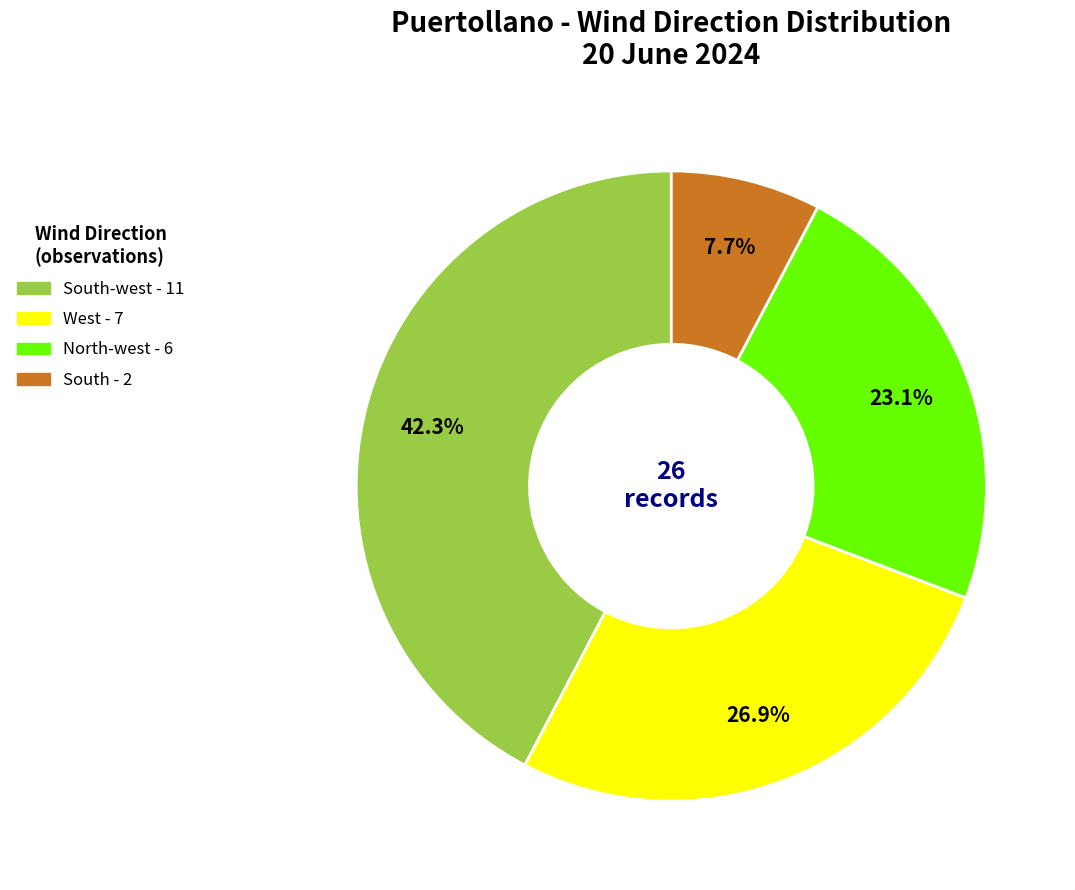

Is there any slice that represents more than half of the pie?

No